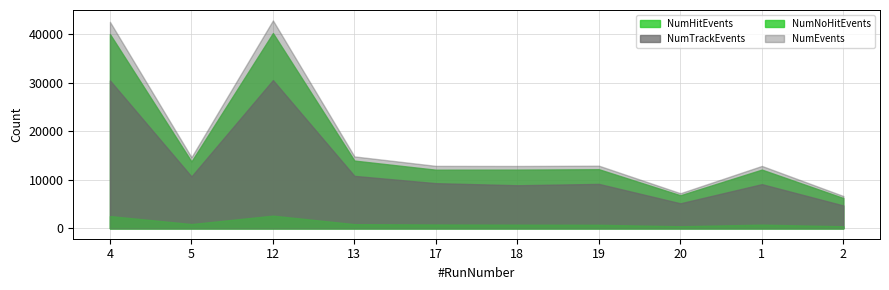

How many data points in NumHitEvents are above 12186?

4